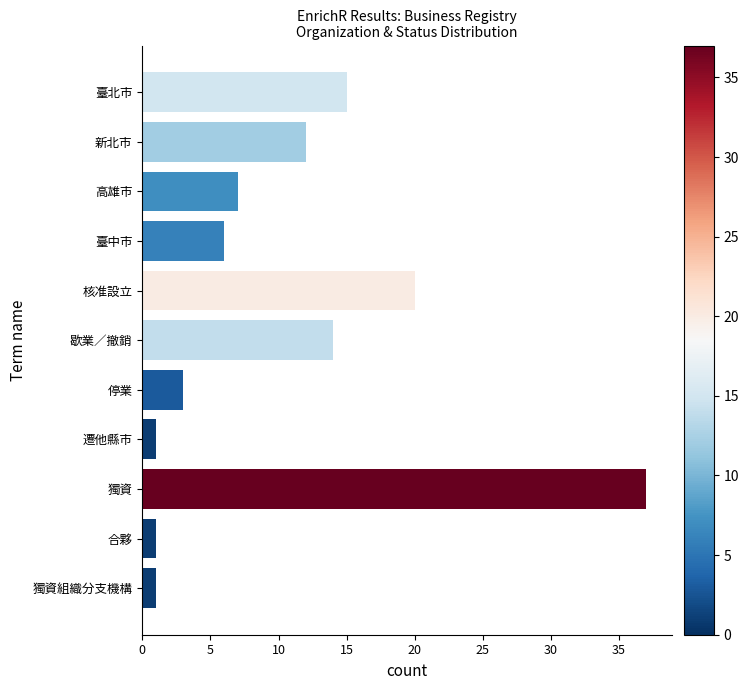

What is the ratio of the value at 臺北市 to the value at 歇業／撤銷?

1.1